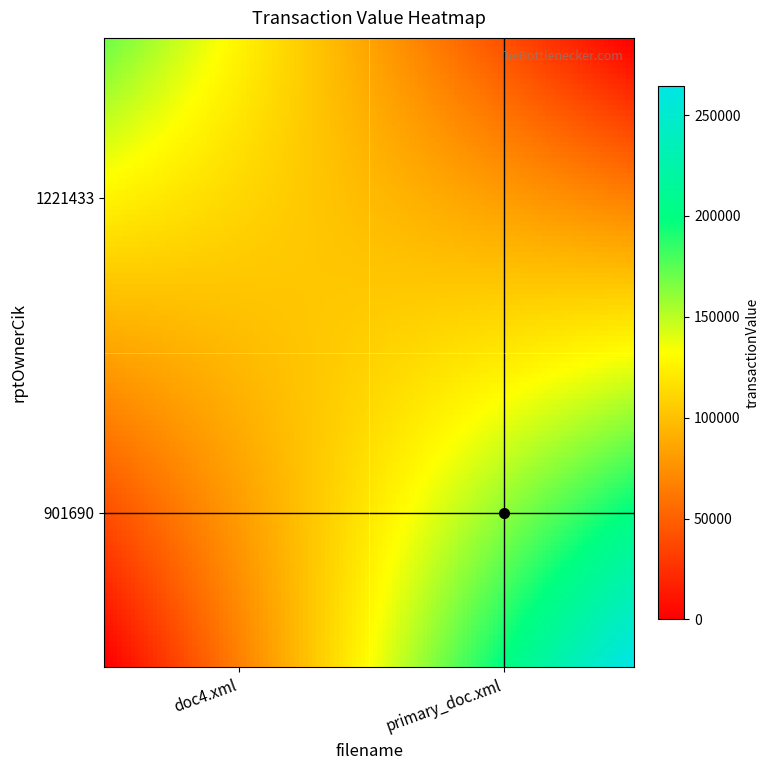

What is the maximum value shown in the chart?

264480